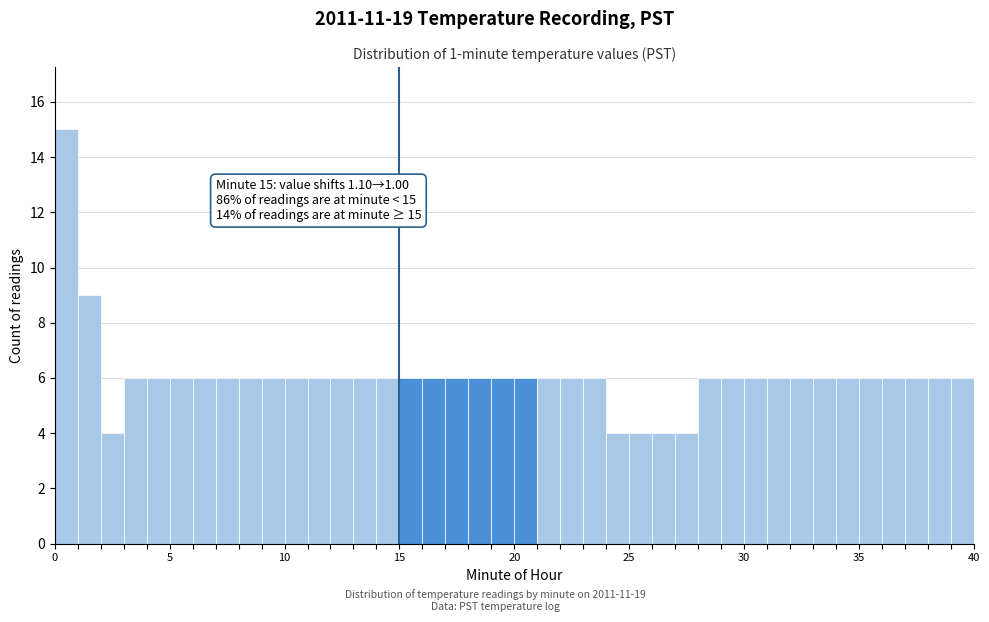

Around what value on the x-axis is the tallest bar? Give the approximate position of its centre, as read against the axis.

0.5